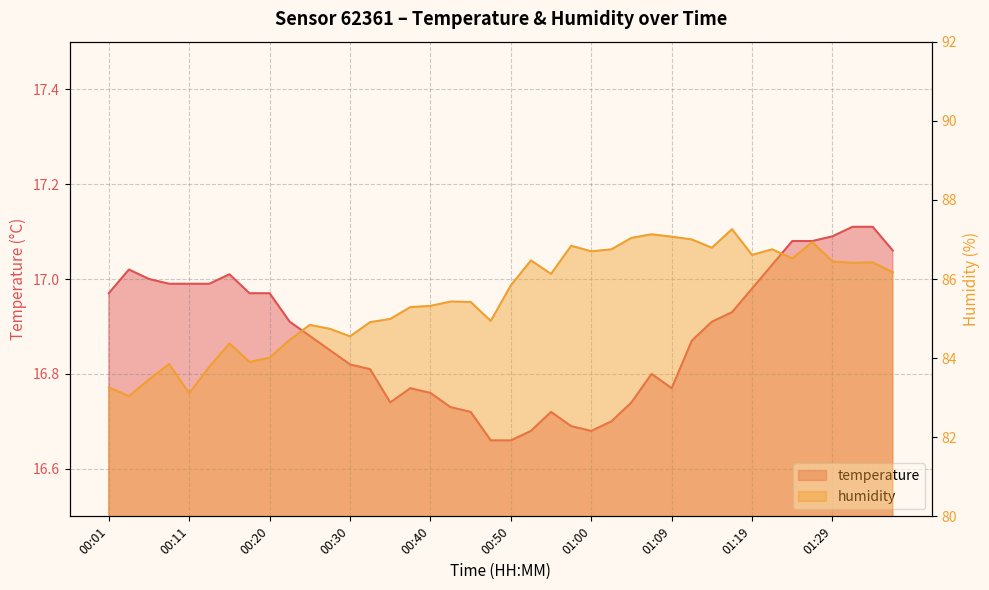

Rank the categories by temperature value from lowest to highest.

00:47, 00:50, 00:52, 01:00, 00:57, 01:02, 00:45, 00:55, 00:42, 00:35, 01:05, 00:40, 00:37, 01:09, 01:07, 00:33, 00:30, 00:28, 01:12, 00:25, 00:23, 01:14, 01:17, 00:01, 00:18, 00:20, 01:19, 00:08, 00:11, 00:13, 00:06, 00:16, 00:03, 01:22, 01:37, 01:24, 01:27, 01:29, 01:32, 01:34